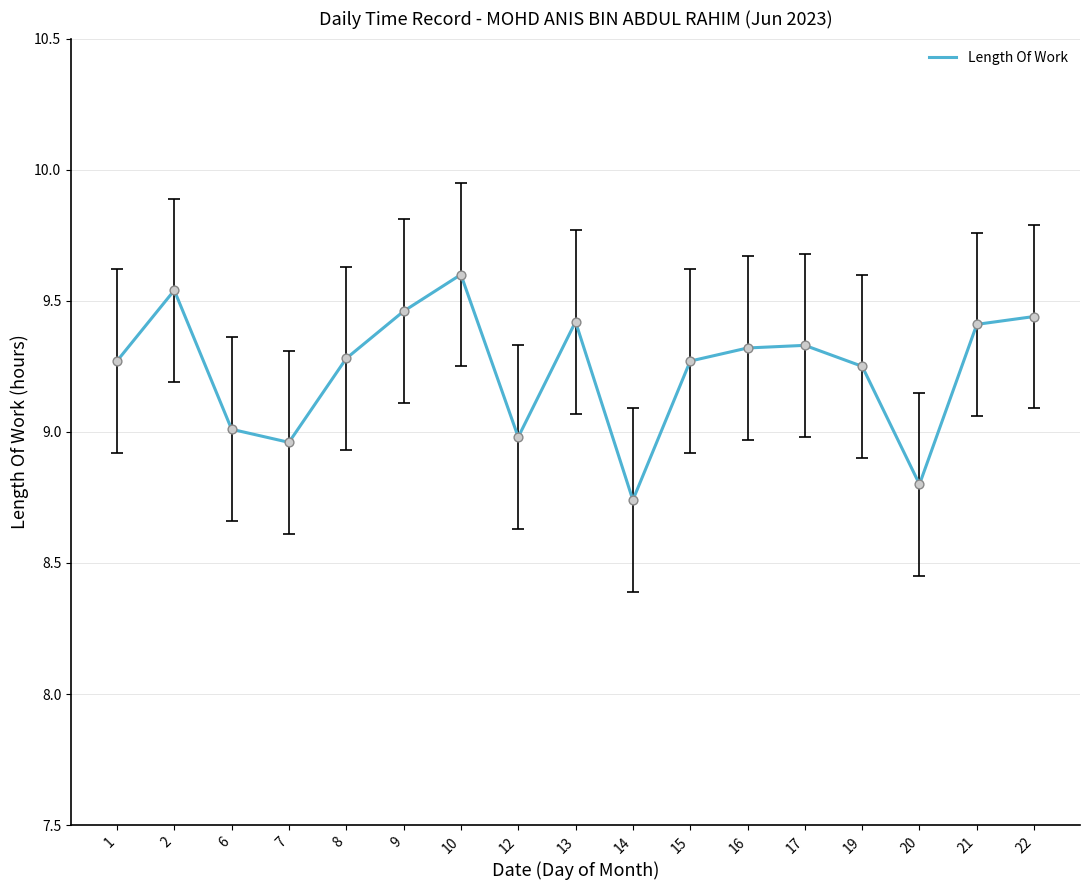

What is the change in value from 8 to 14?

-0.5